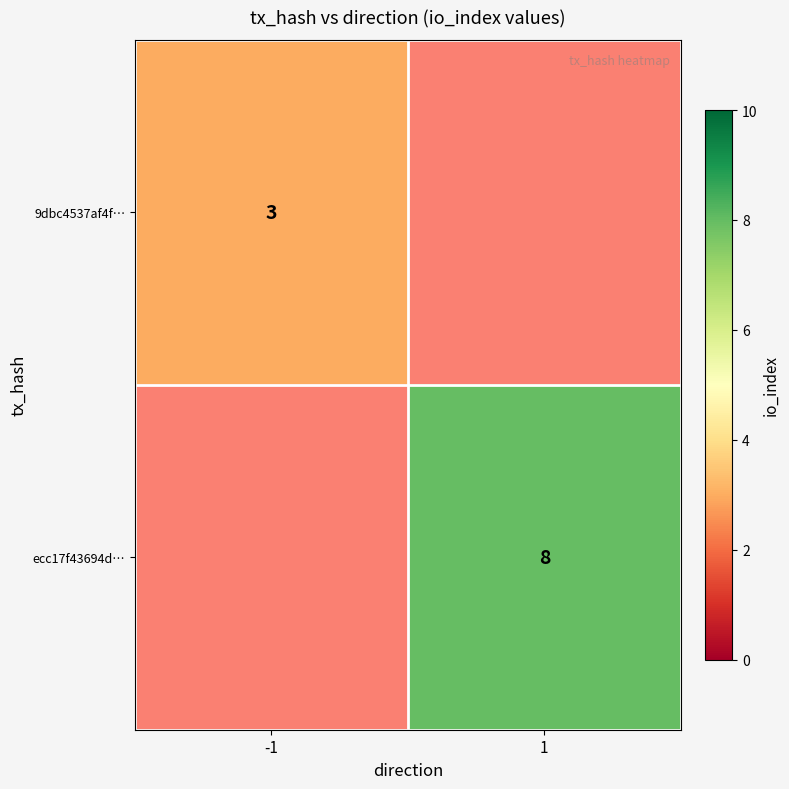

The value of ecc17f43694d… at 1 is 8. True or false?

True